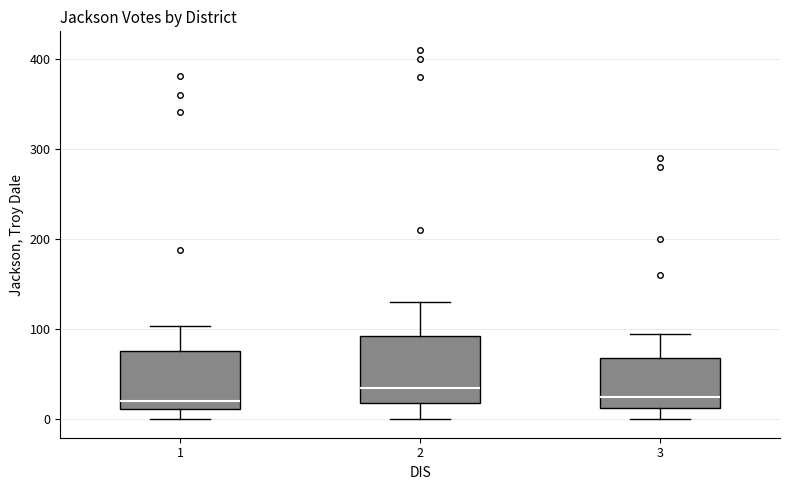

Where is the upper edge of the box at x = 3 on the y-axis? The values are not printed on the chart, so give them approximately, as read against the axis.

70